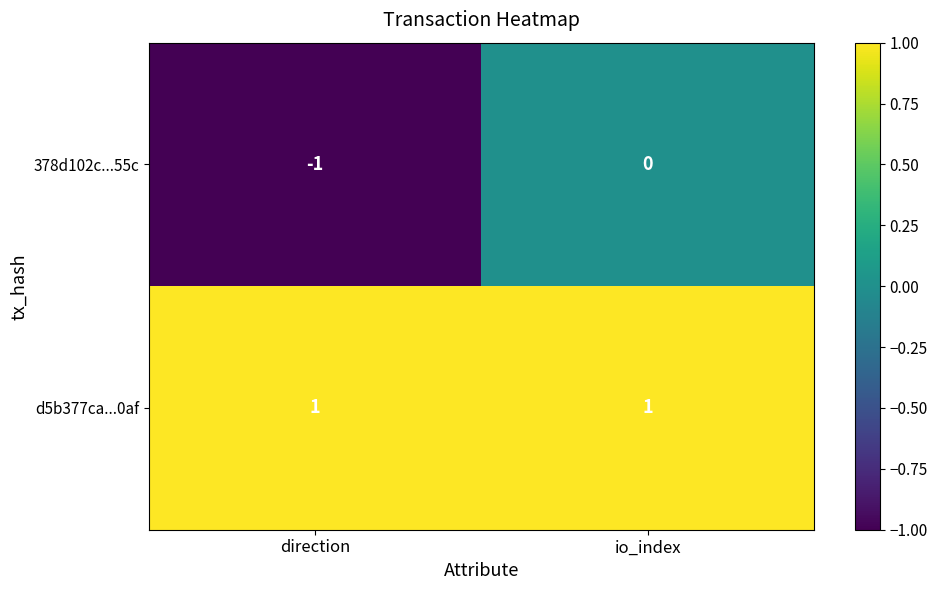

At io_index, list the series in order from largest to smallest.

d5b377ca...0af, 378d102c...55c